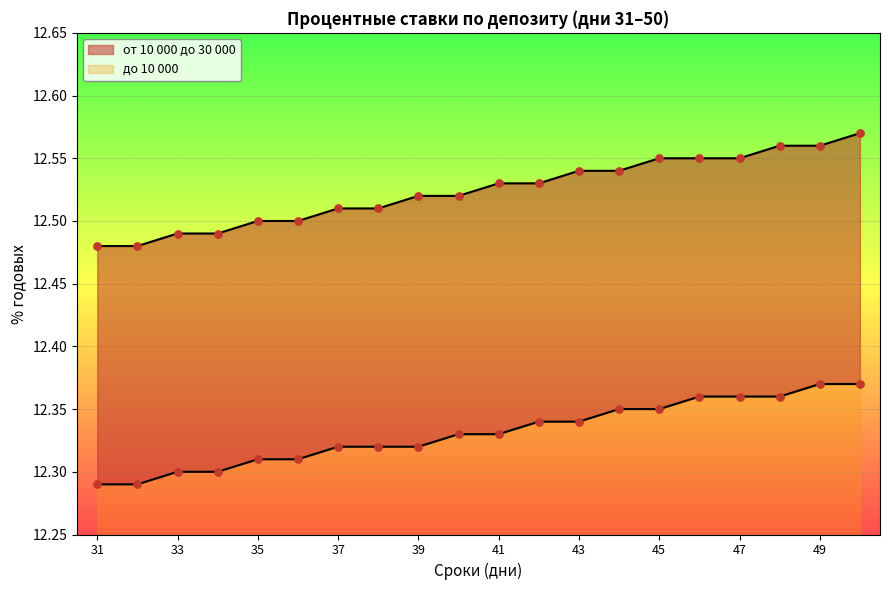

Is the value of от 10 000 до 30 000 at 40 greater than the value of до 10 000 at 39?

Yes